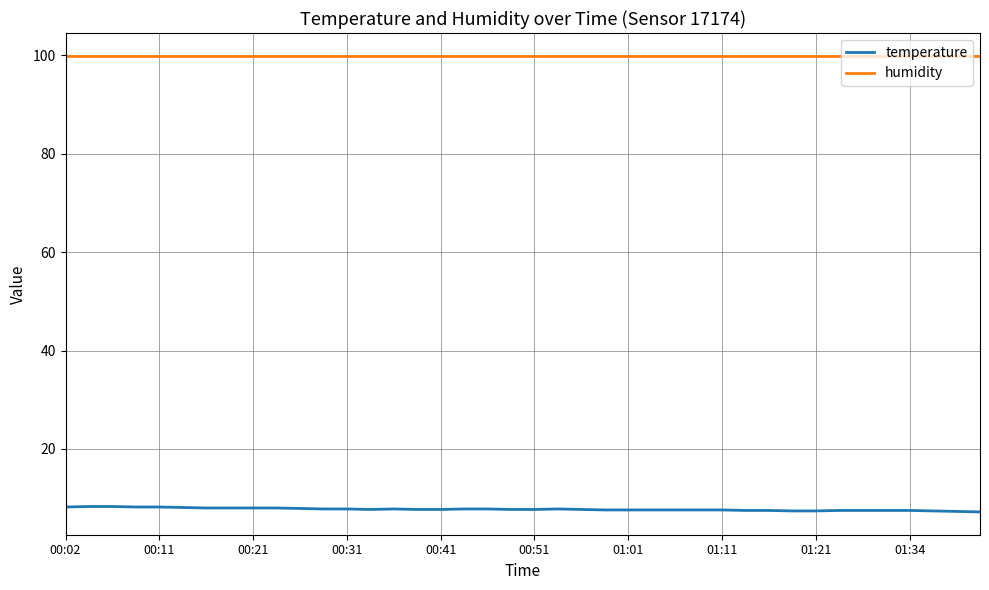

Rank the series by their maximum value, from lowest to highest.

temperature, humidity